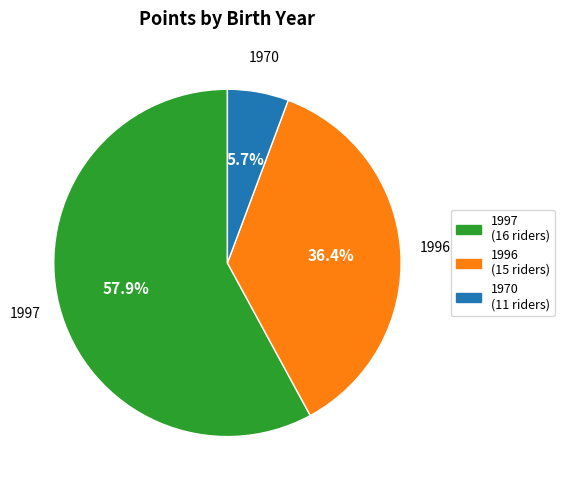

Between 1970 (11 riders) and 1996 (15 riders), which is larger?

1996 (15 riders)